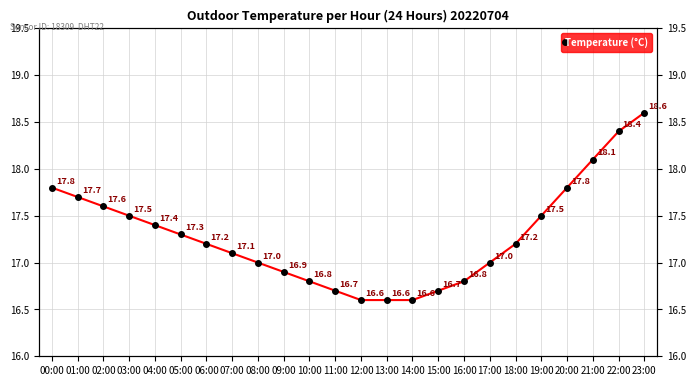

At which label does the data first exceed 17?

00:00